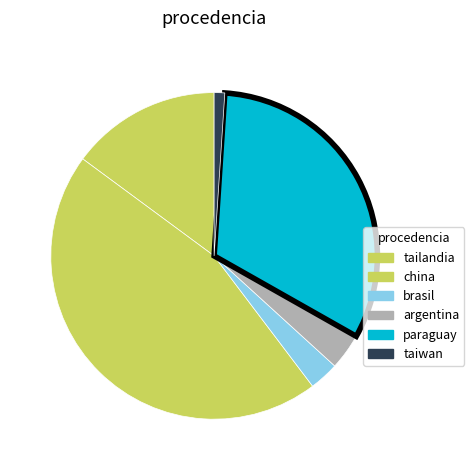

How many segments does this pie chart have?

6